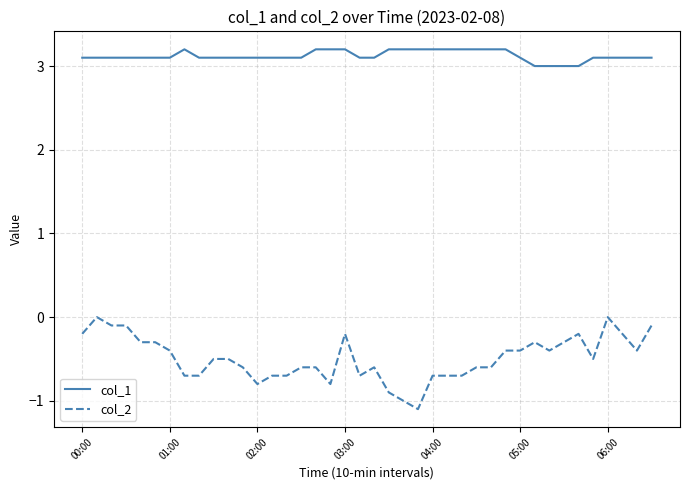

What is the highest value of the col_1 series?

3.2